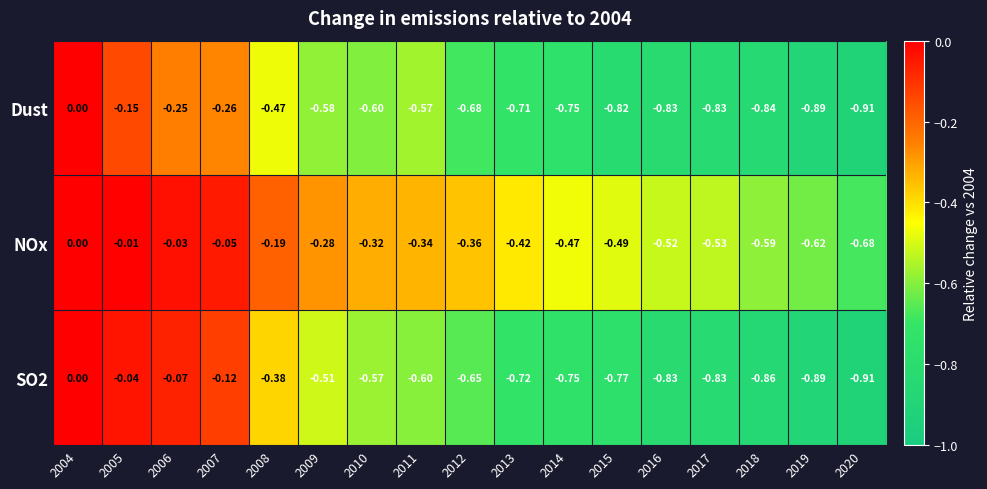

At which category is the sum across all series the highest?

2004